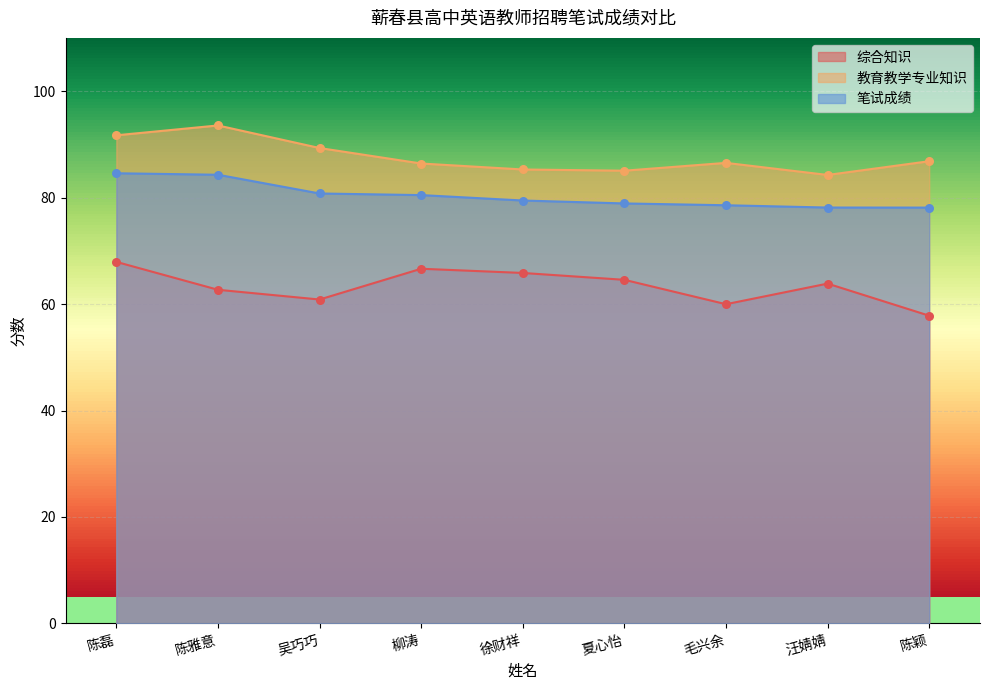

Is the value of 综合知识 at 陈雅意 greater than the value of 教育教学专业知识 at 夏心怡?

No